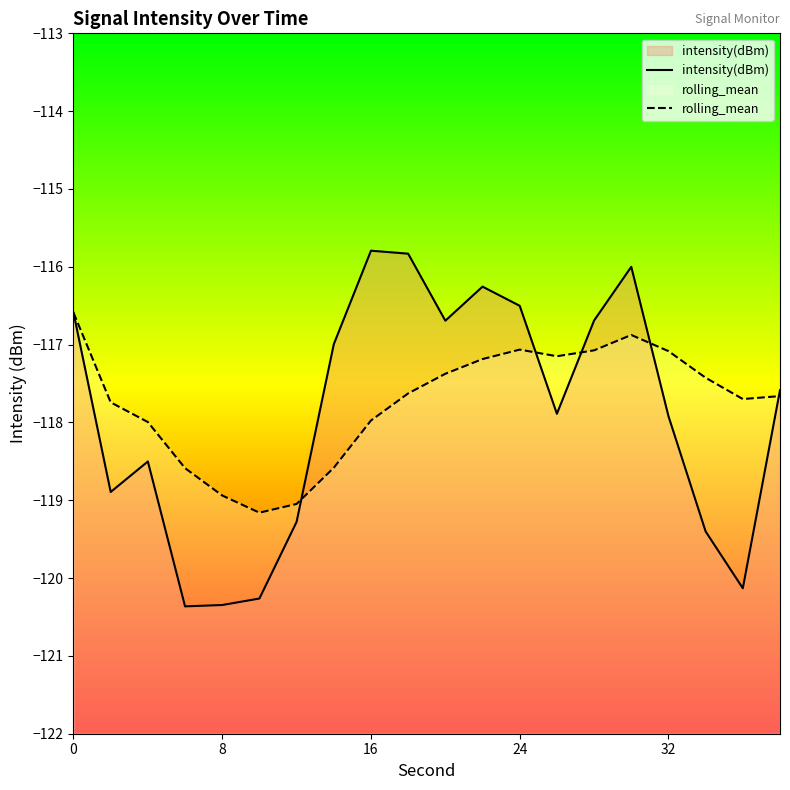

What is the sum of all rolling_mean values?

-2354.8